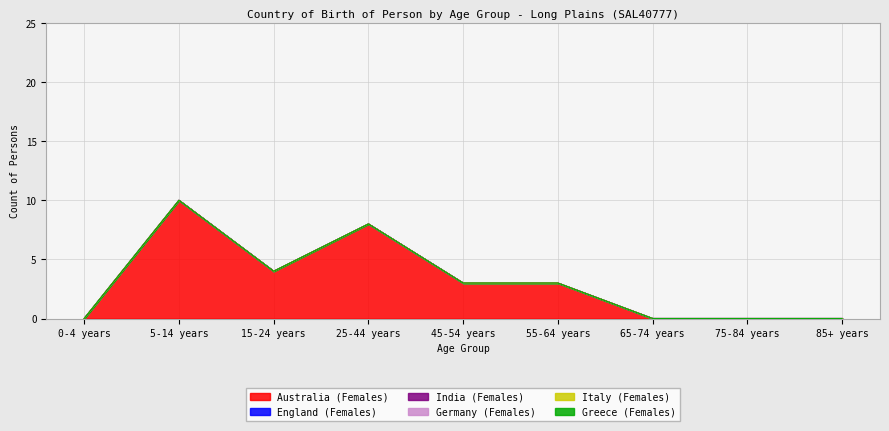

Between 55-64 years and 75-84 years, which series saw the biggest shift?

Australia (Females)